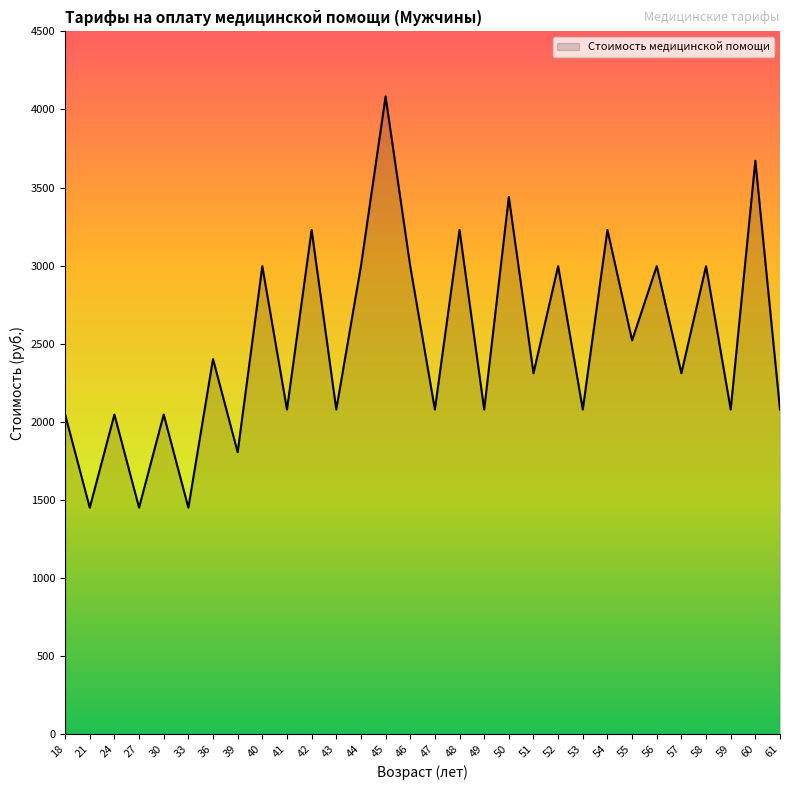

Which label corresponds to the largest value in the chart?

45